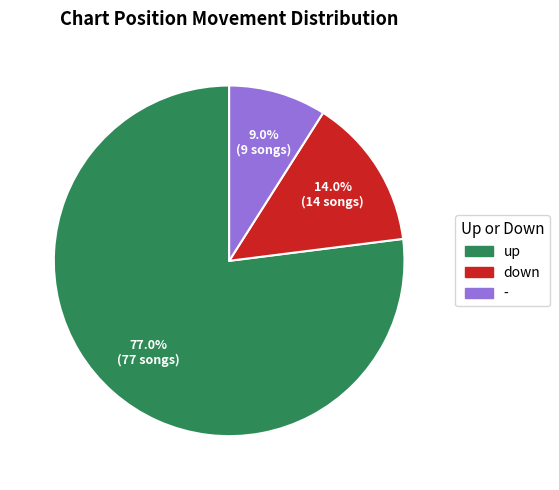

What is the smallest slice in the pie chart?

-